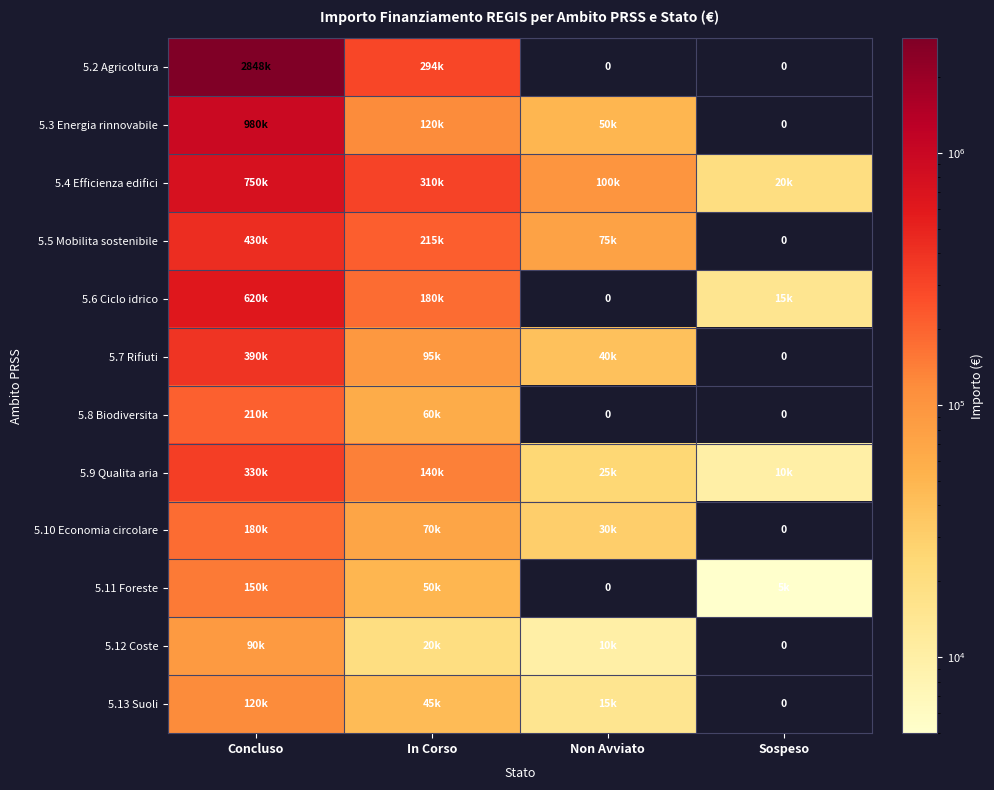

Is the value of 5.2 Agricoltura at Concluso greater than the value of 5.4 Efficienza edifici at Sospeso?

Yes